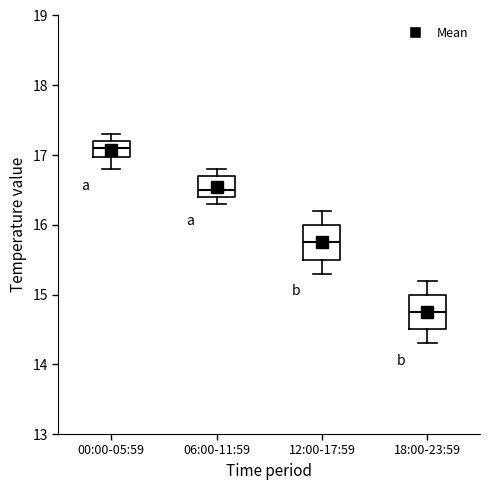

Where does the lower whisker of the box for 00:00-05:59 end on the y-axis? The values are not printed on the chart, so give them approximately, as read against the axis.

16.8